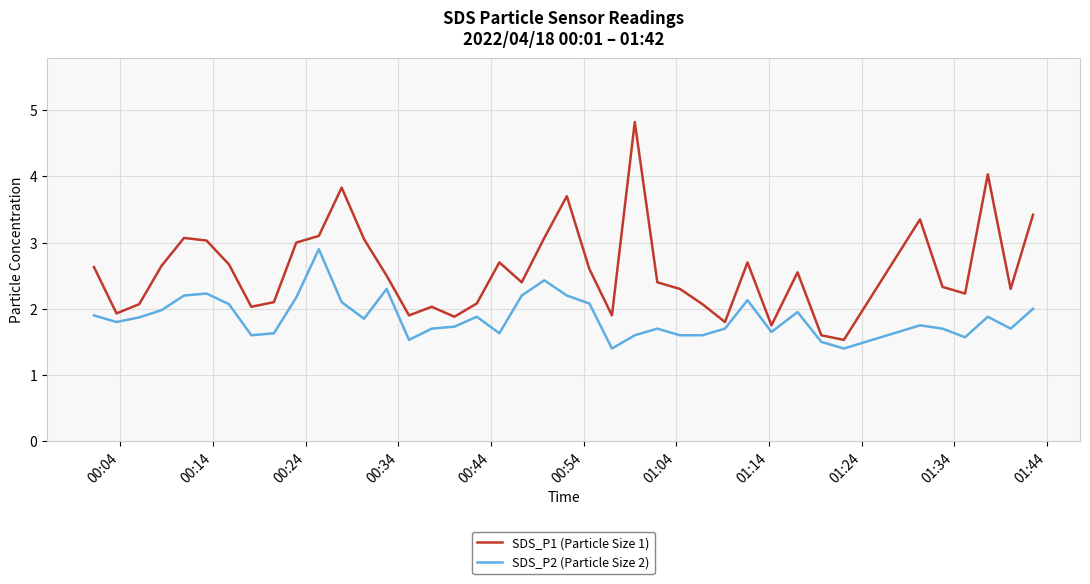

What is the lowest value of the SDS_P1 (Particle Size 1) series?

1.5